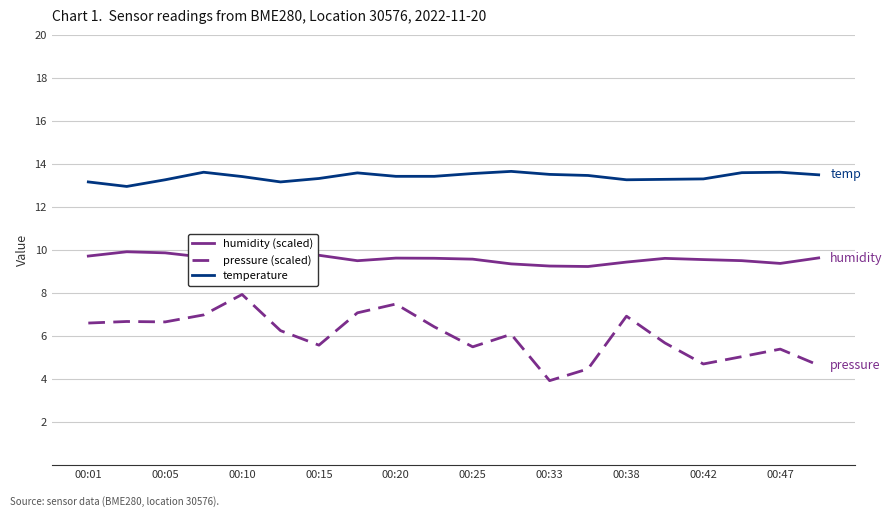

Which series has the widest spread of values?

pressure (scaled)